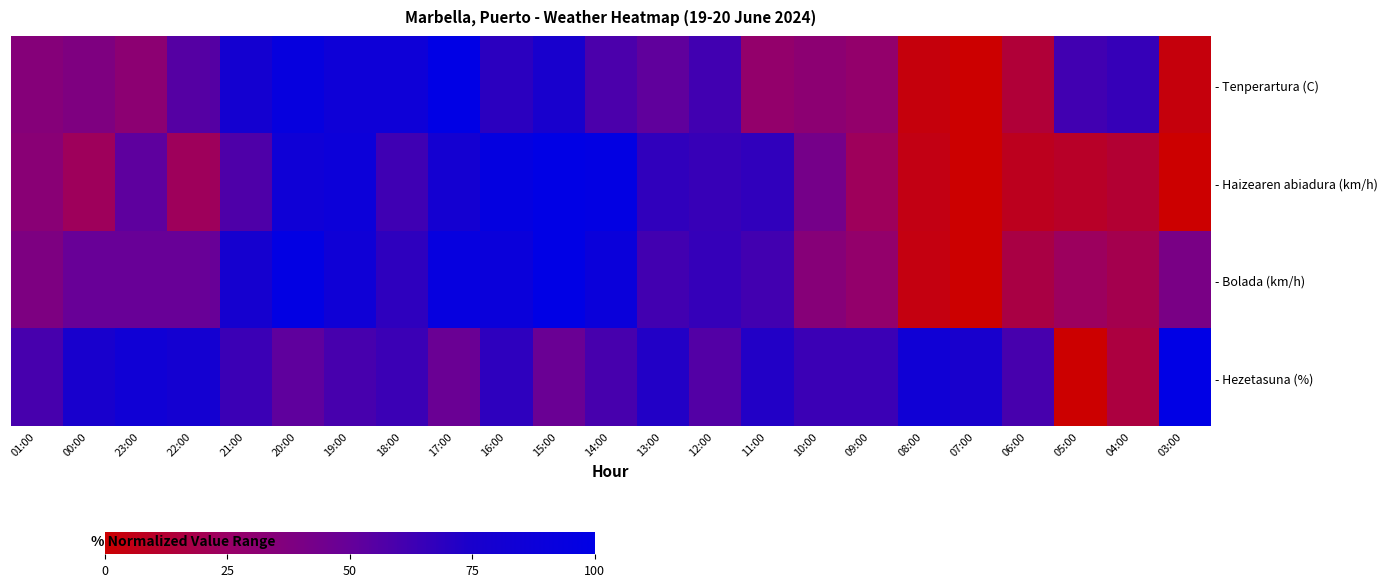

What is the total value across all series at 08:00?

96.7